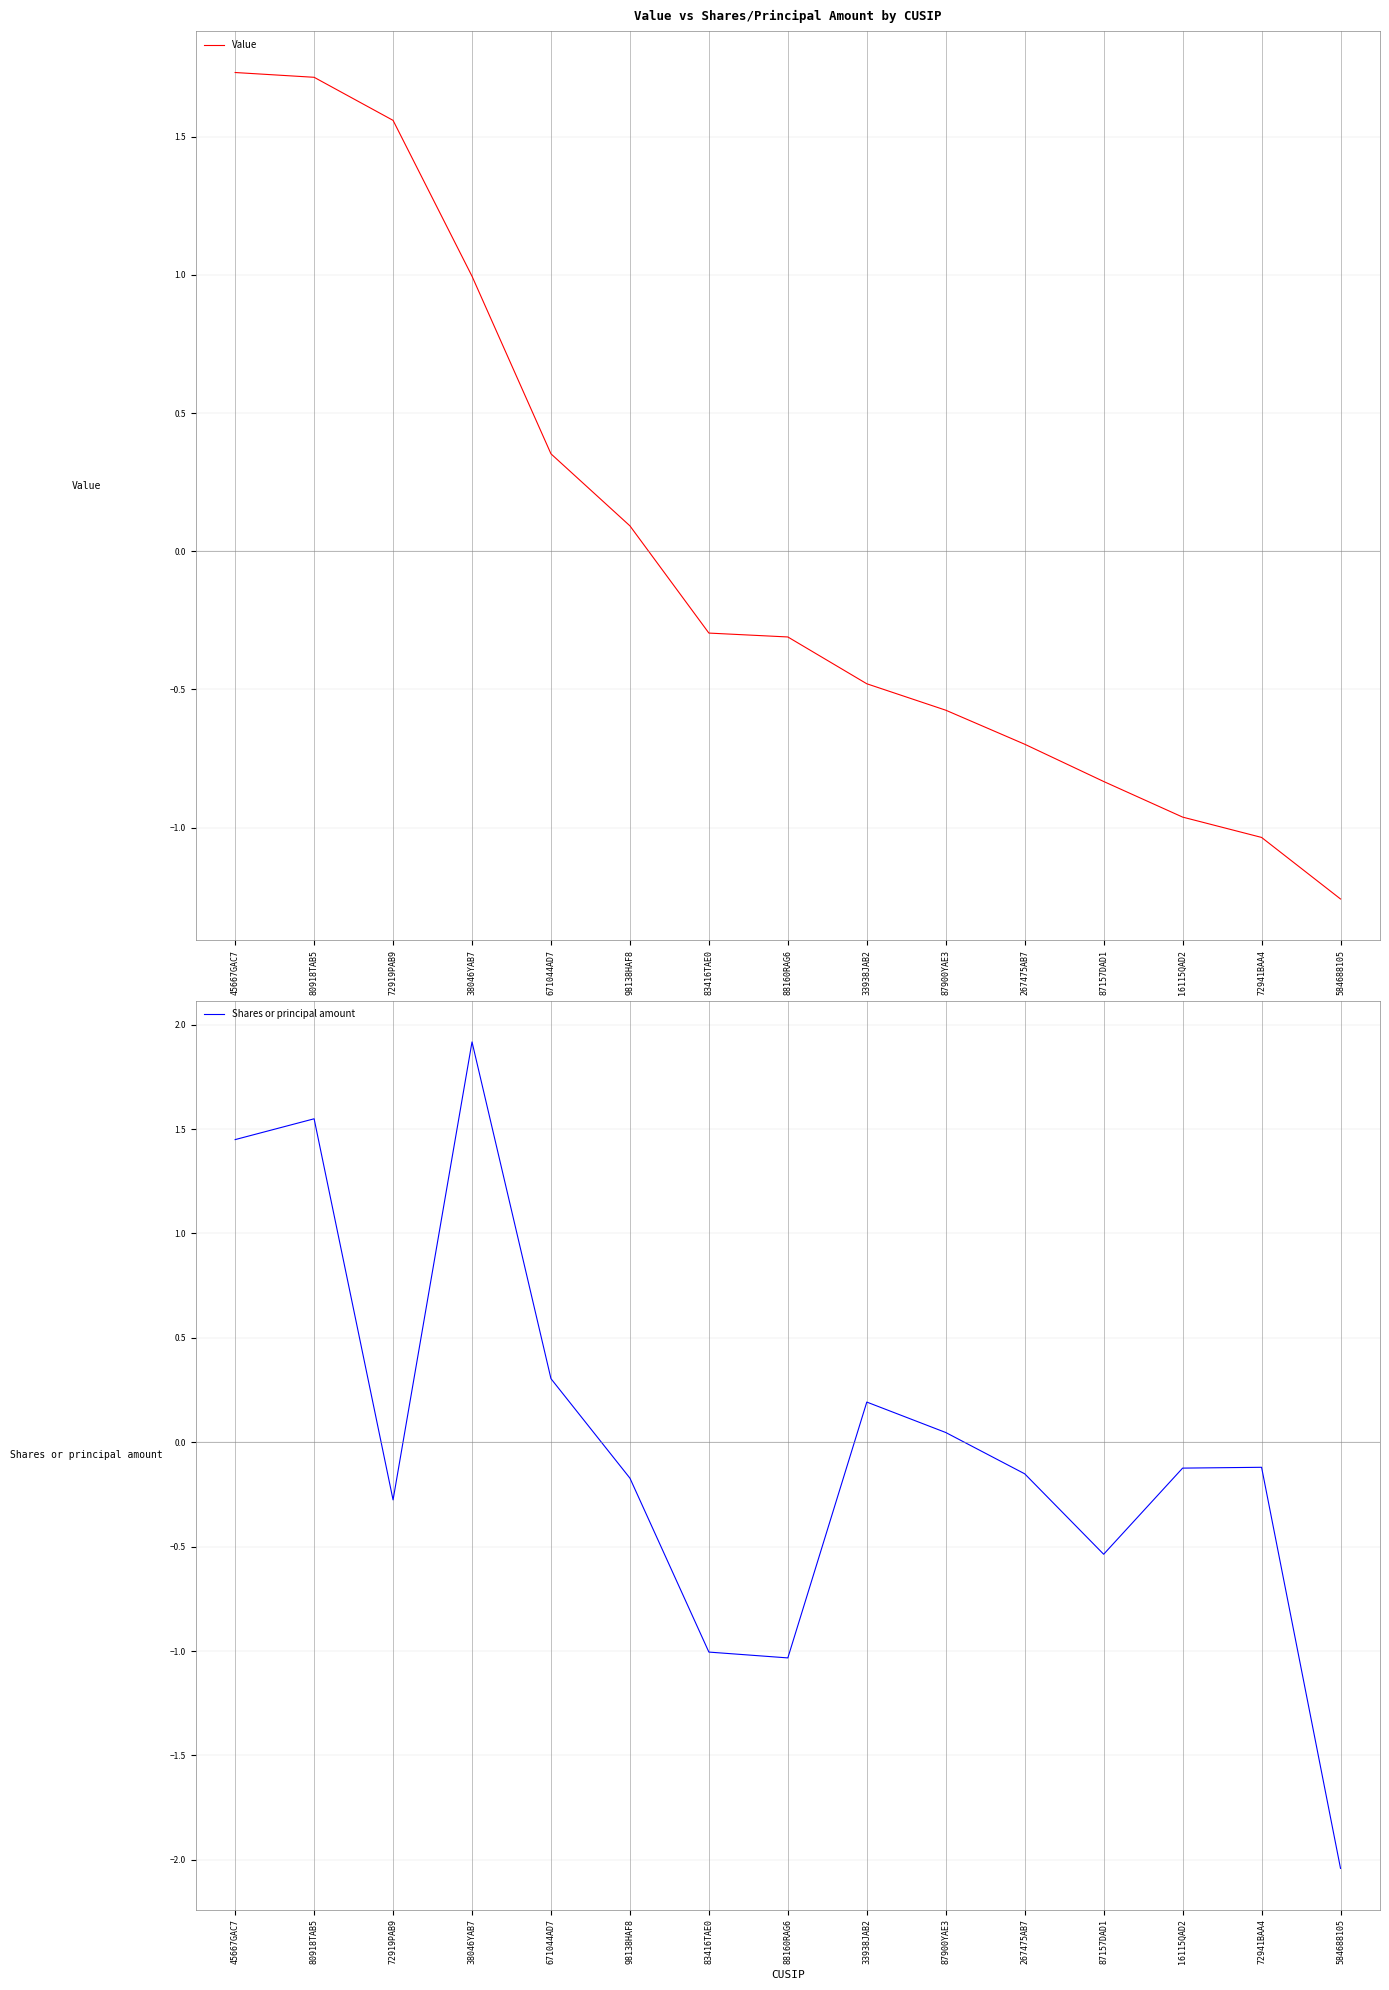

At which label does Value reach its peak?

45667GAC7